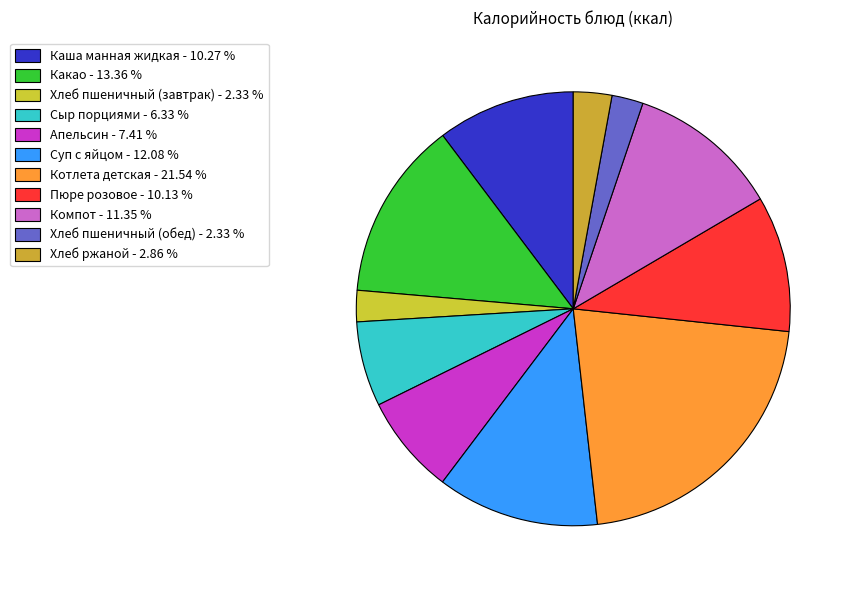

Is it true that Пюре розовое is 1% of the pie?

False